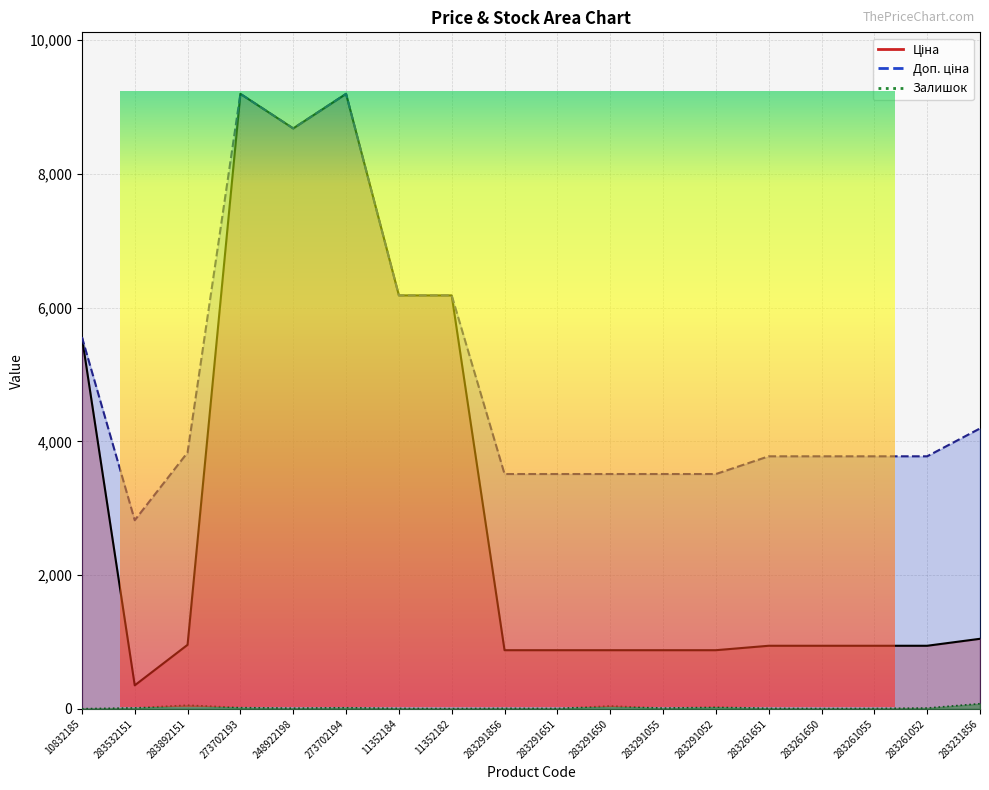

At how many categories does at least one series exceed 3486?

17